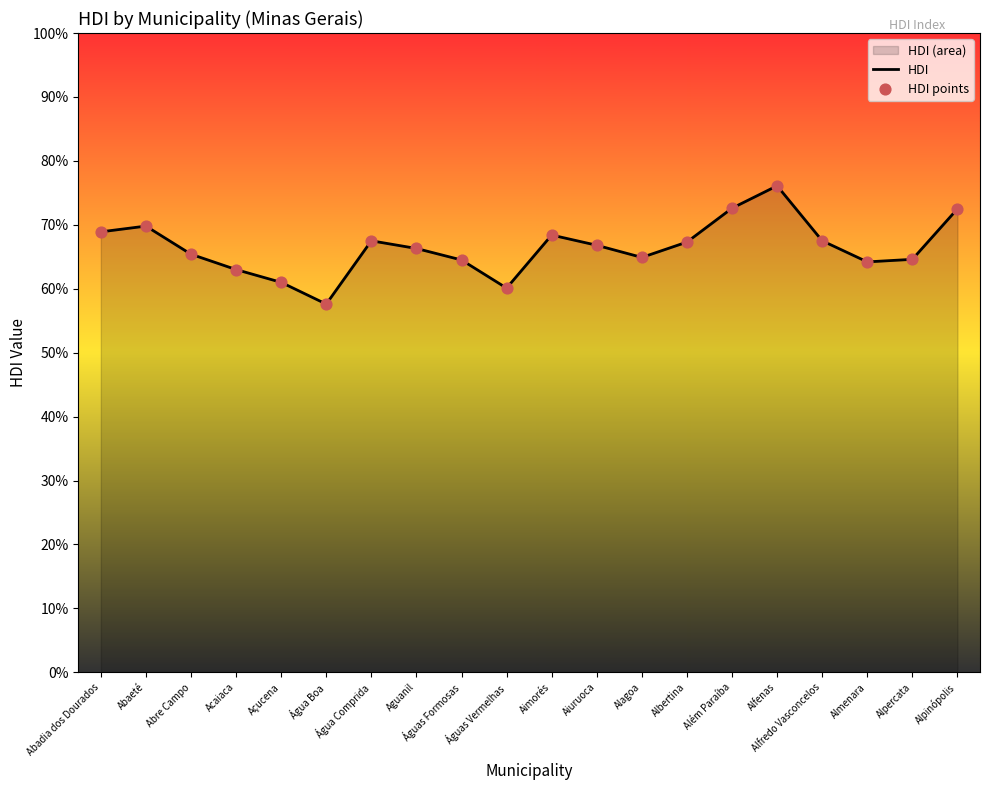

Which series contains the lowest Y value?

HDI